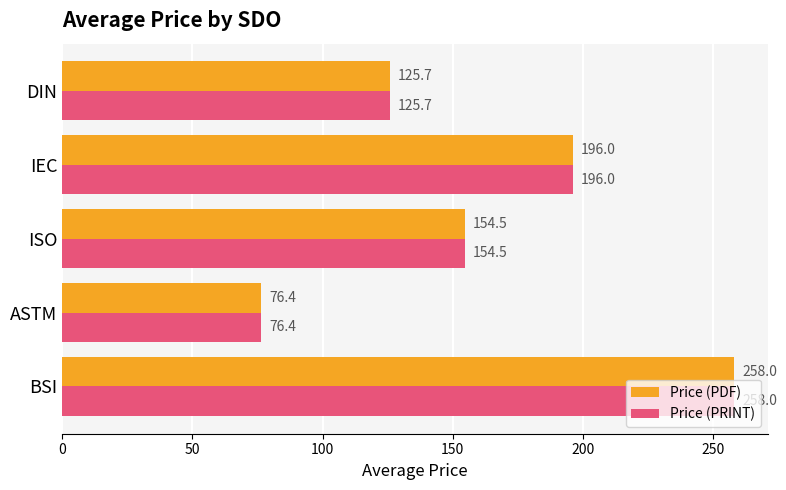

The value of Price (PDF) at DIN is 125.7. True or false?

True